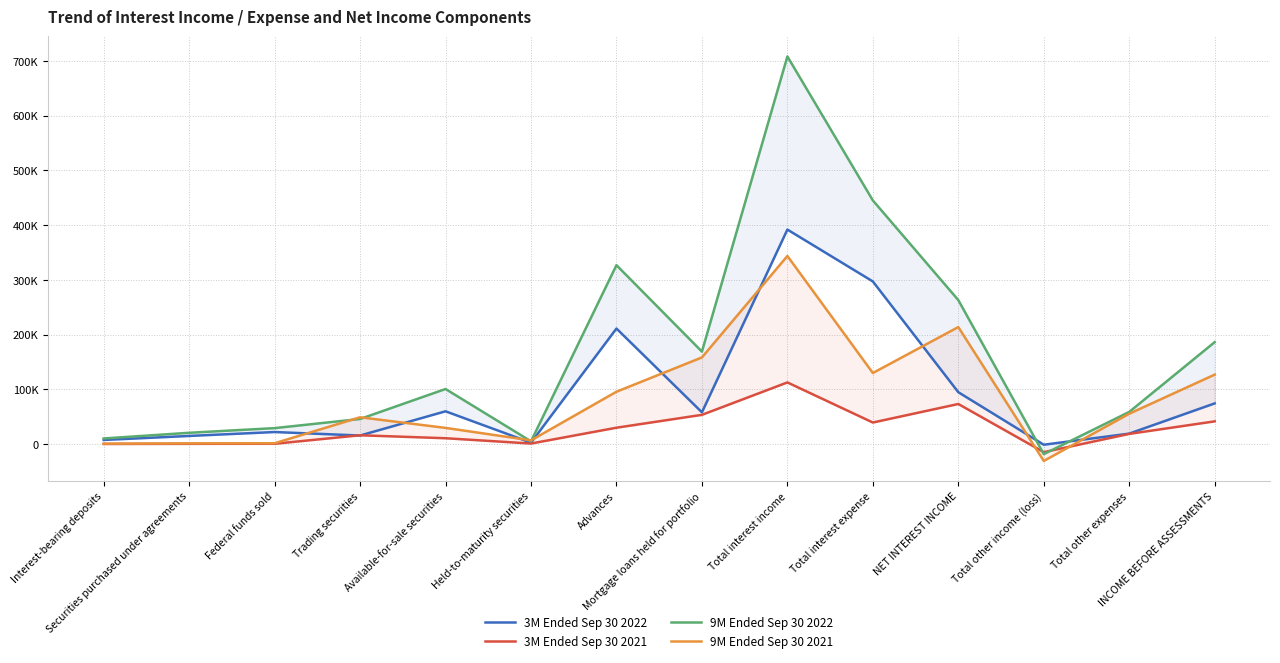

At which label is 9M Ended Sep 30 2021 closest to 156469?

Mortgage loans held for portfolio